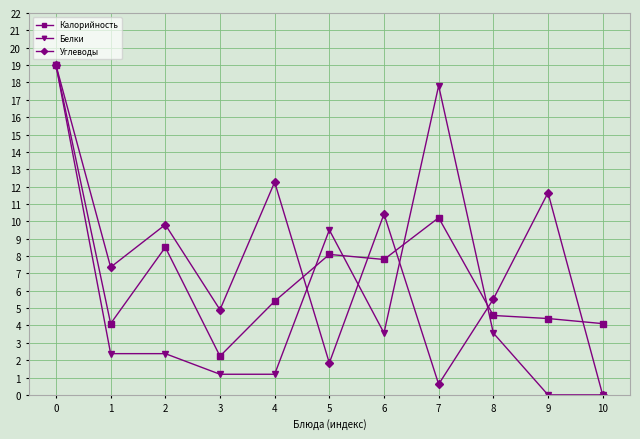

What are all the series names shown in the legend?

Калорийность, Белки, Углеводы